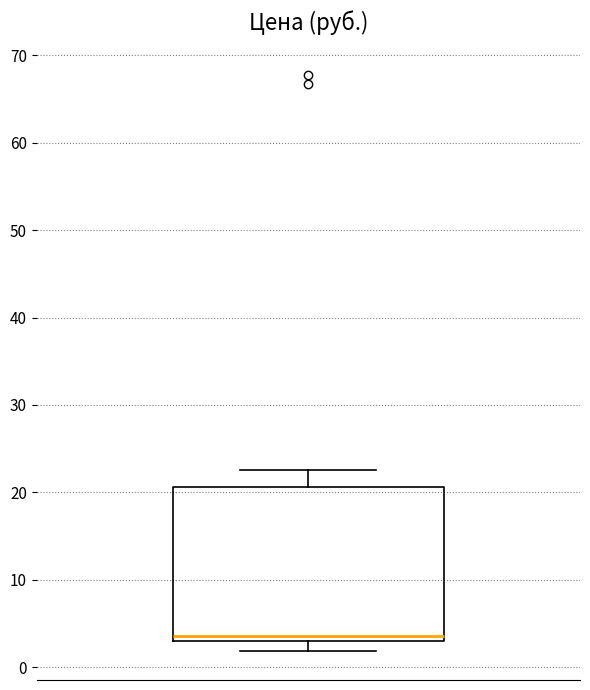

Where does the lower whisker of the box end on the y-axis? The values are not printed on the chart, so give them approximately, as read against the axis.

2